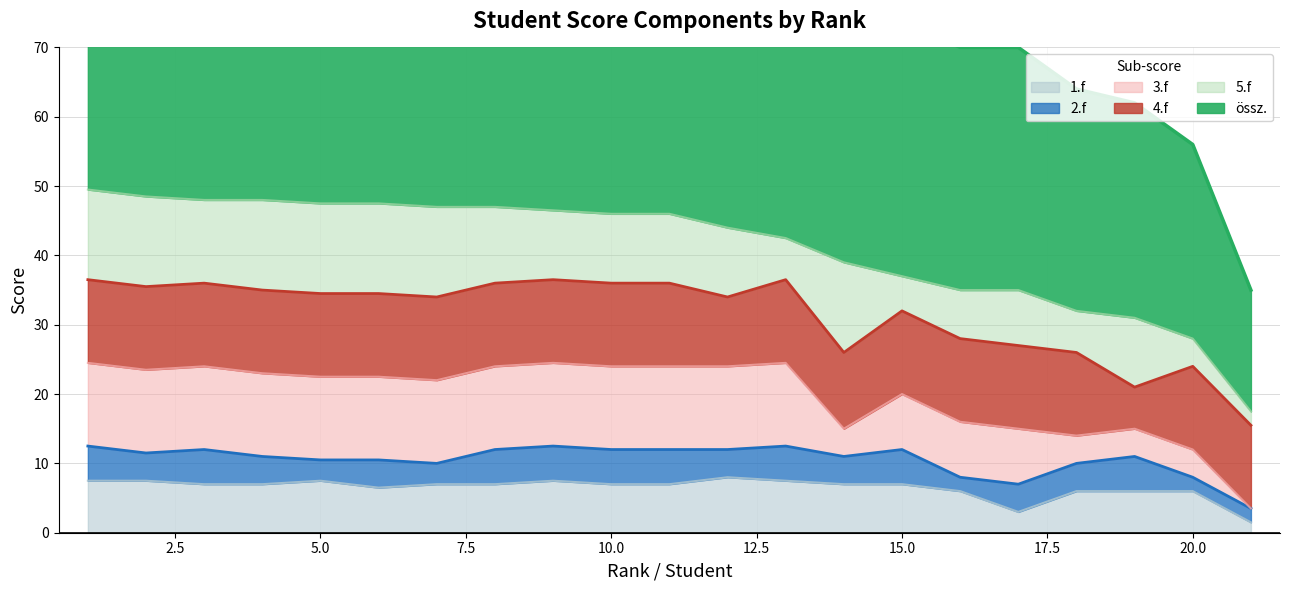

Is it true that 1.f equals 11.8 at 15.0?

False